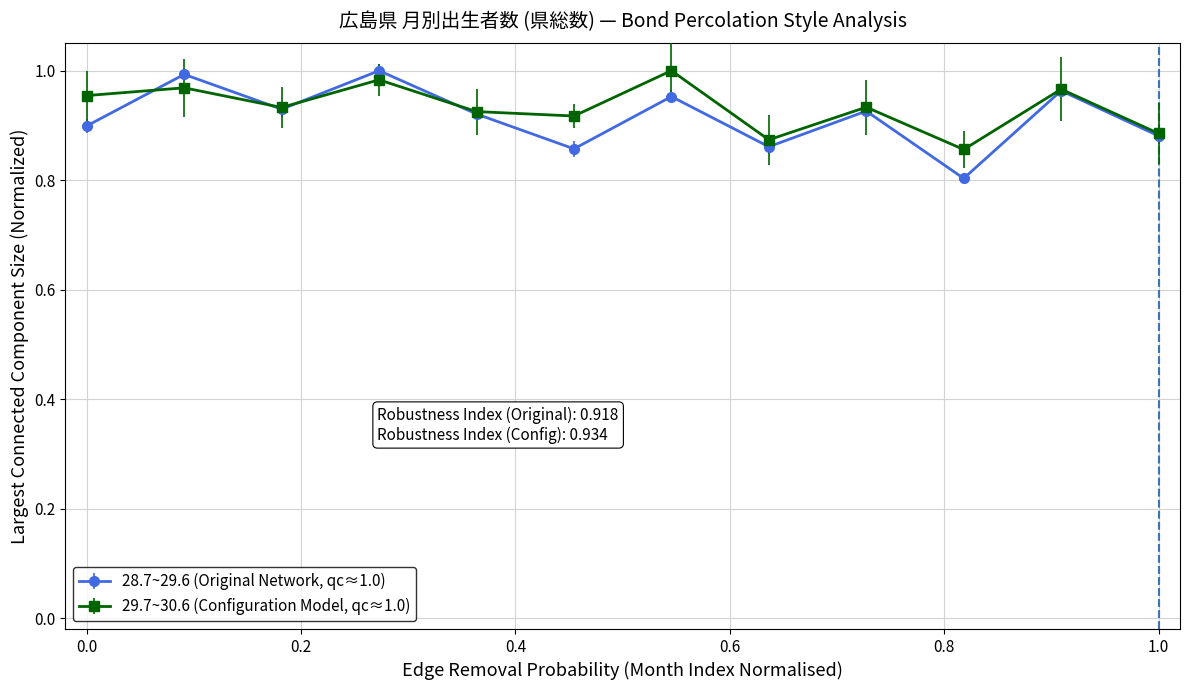

What are all the series names shown in the legend?

28.7~29.6 (Original Network, qc≈1.0), 29.7~30.6 (Configuration Model, qc≈1.0)